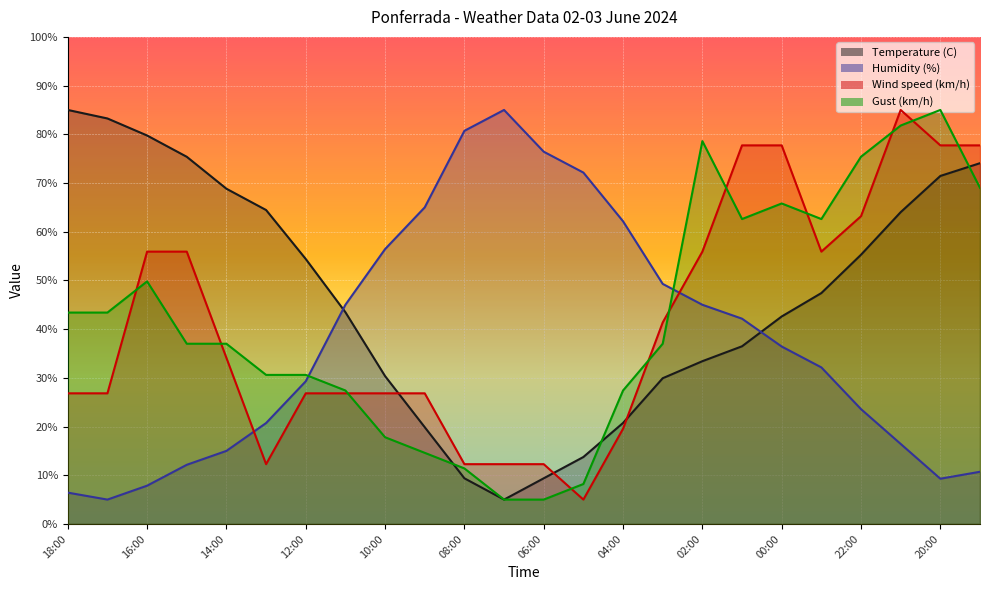

Which category has the highest value in the Gust (km/h) series?

20:00